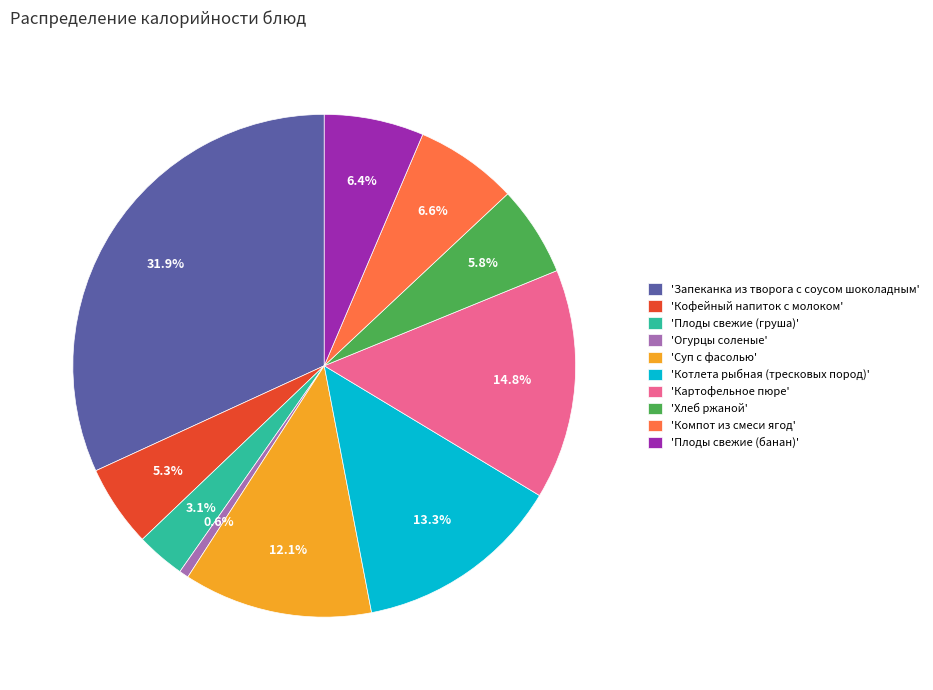

Approximately how many times larger is the value at 'Компот из смеси ягод' compared to 'Плоды свежие (груша)'?

2.1